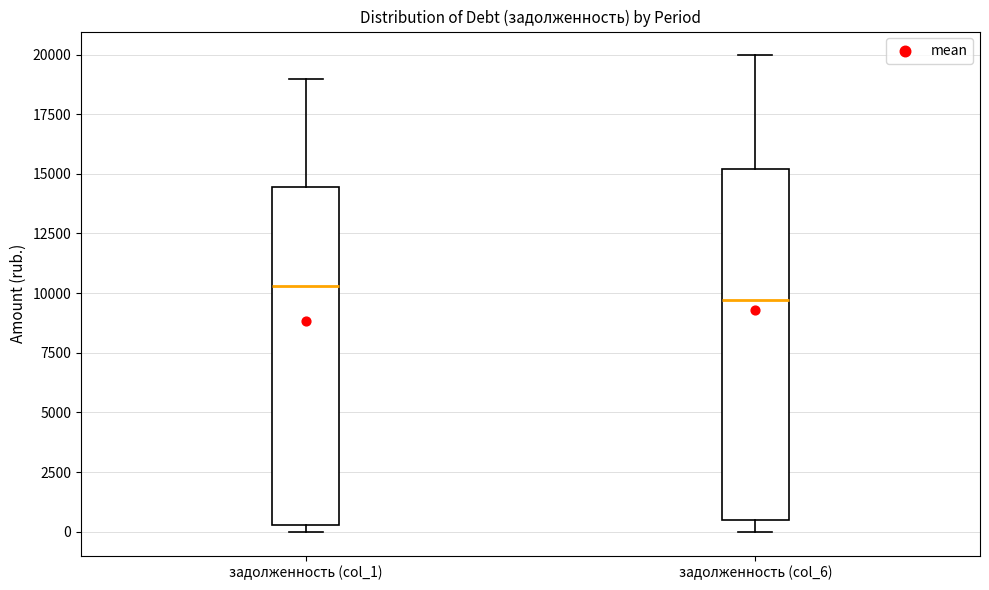

Which box is the tallest, from its lower edge to its upper edge?

задолженность (col_6)